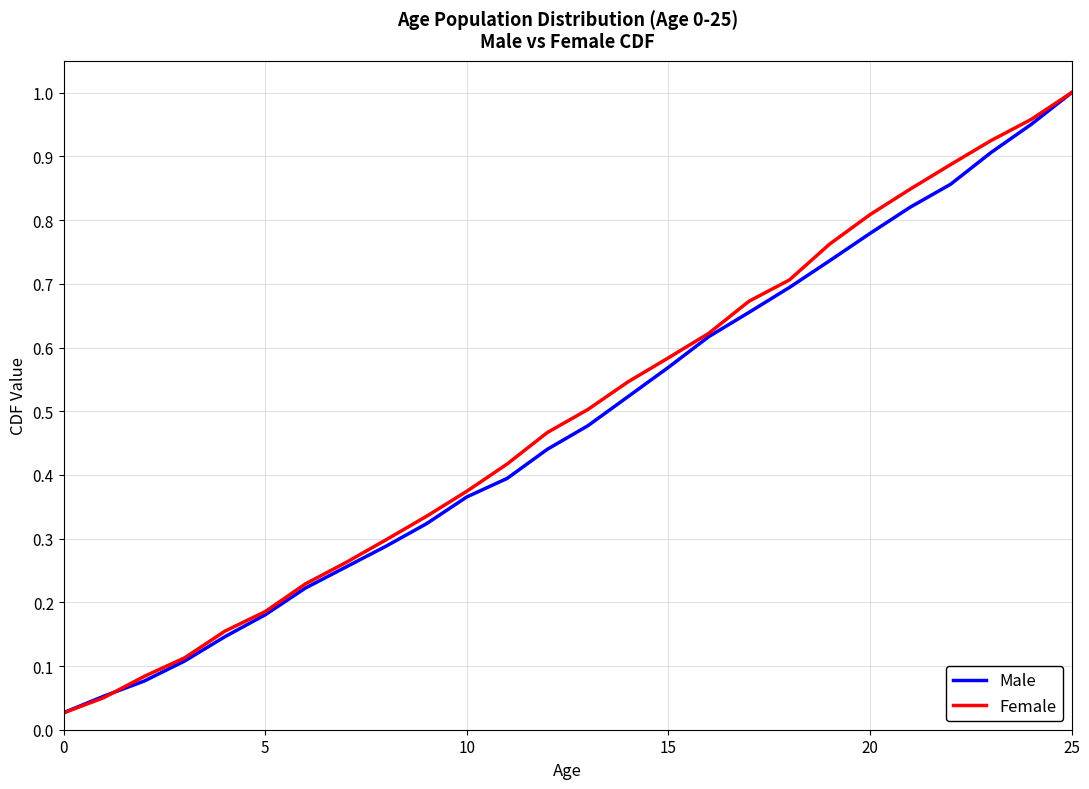

Which series has the widest spread of values?

Female